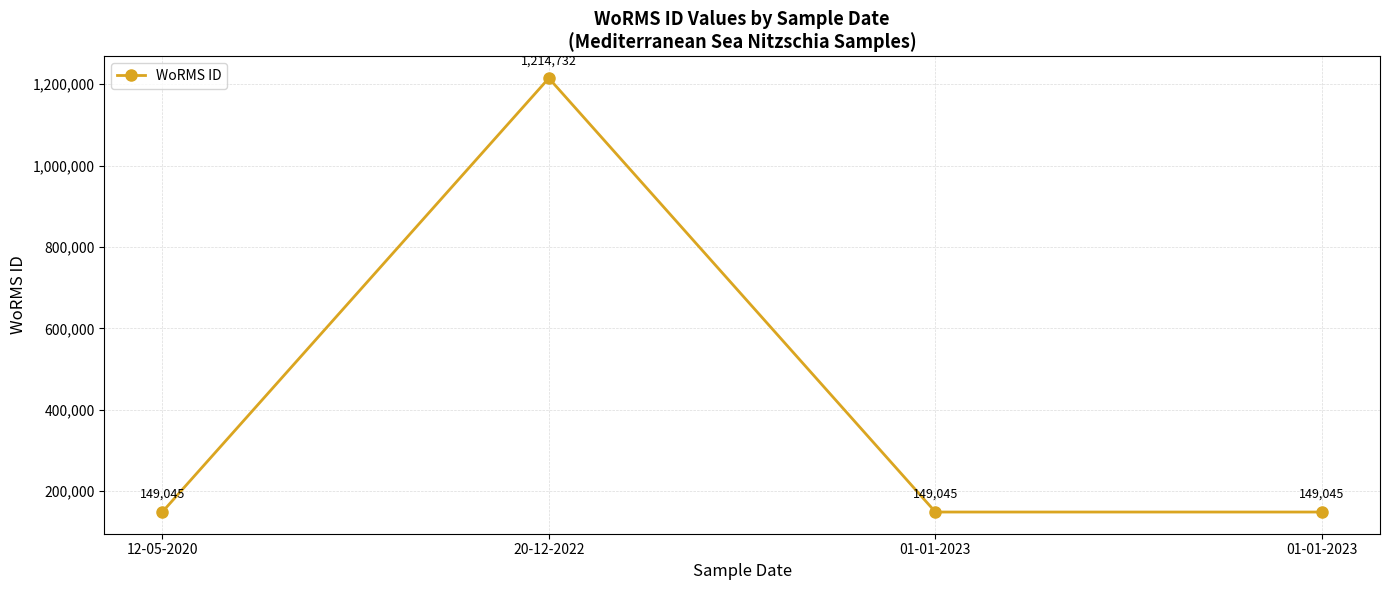

Between 01-01-2023 and 20-12-2022, which is larger?

20-12-2022